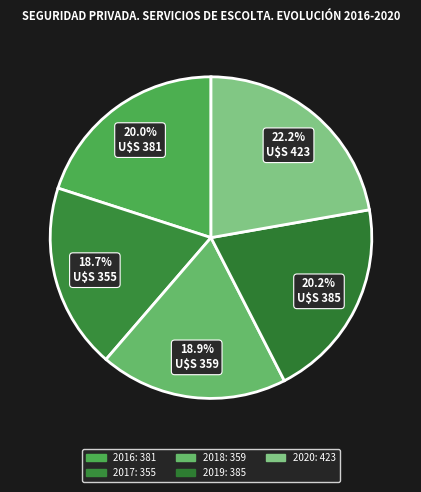

How many slices are in this pie chart?

5